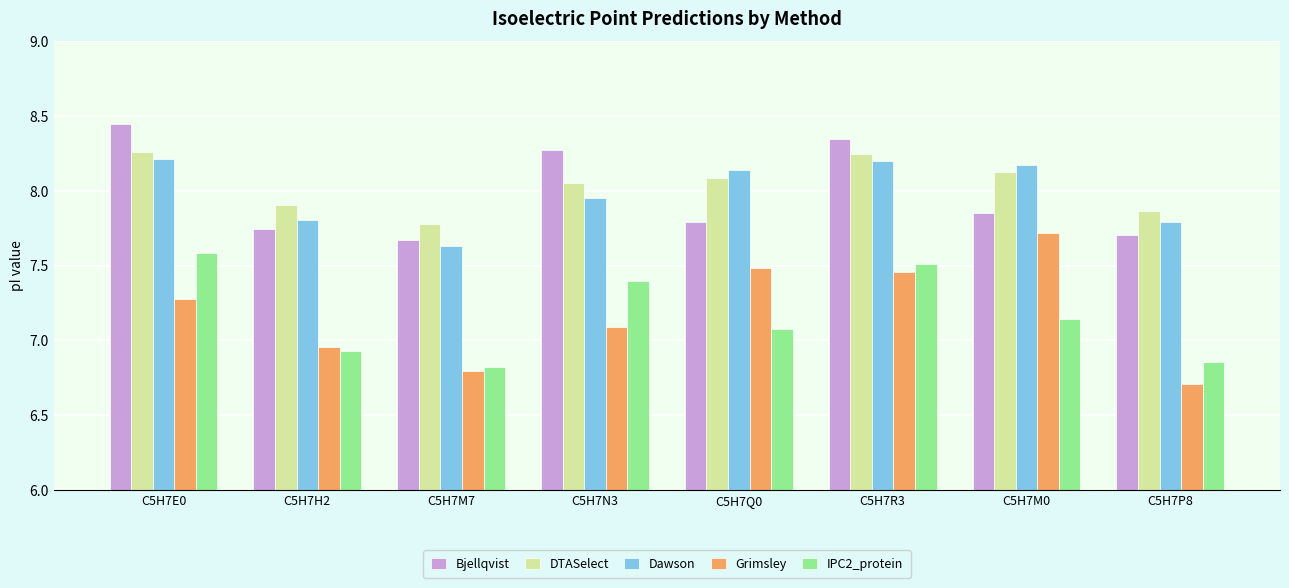

How many data points in Grimsley are less than 7?

3